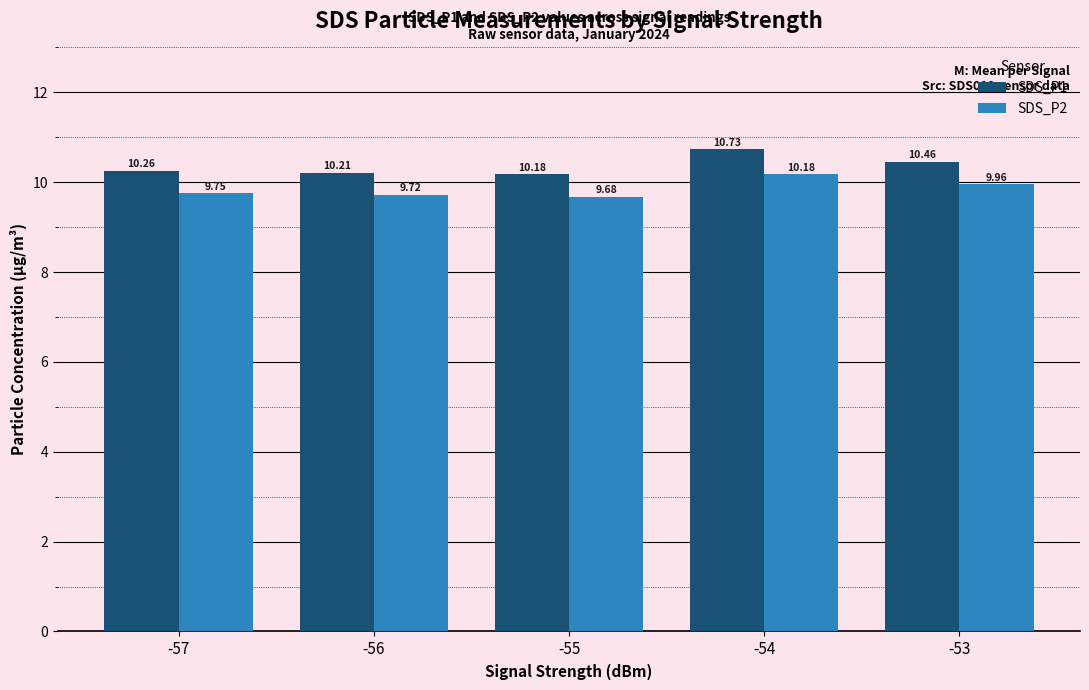

Which category has the highest value in the SDS_P1 series?

-54